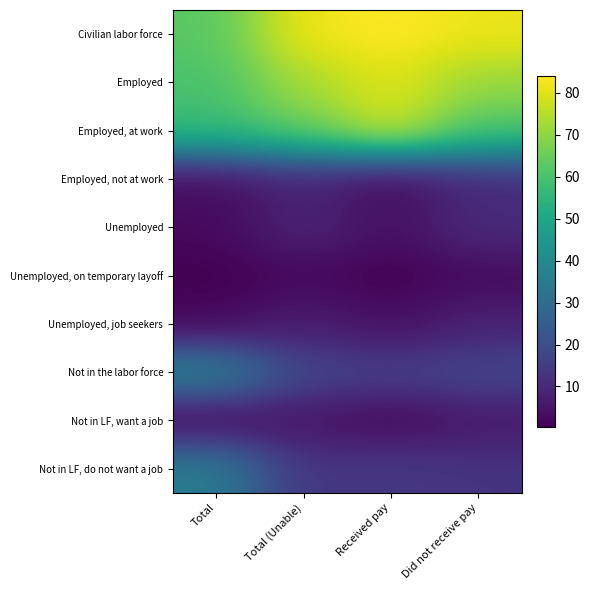

Reading left to right, list all the values displayed in this chart.

Civilian labor force: Total=62.4	Total (Unable)=82.2	Received pay=84.1	Did not receive pay=81.7
Employed: Total=60.1	Total (Unable)=73.1	Received pay=80.3	Did not receive pay=71.1
Employed, at work: Total=56.9	Total (Unable)=64.5	Received pay=78.1	Did not receive pay=60.8
Employed, not at work: Total=3.2	Total (Unable)=8.6	Received pay=2.2	Did not receive pay=10.3
Unemployed: Total=2.4	Total (Unable)=9.1	Received pay=3.8	Did not receive pay=10.6
Unemployed, on temporary layoff: Total=0.3	Total (Unable)=2.1	Received pay=0.4	Did not receive pay=2.5
Unemployed, job seekers: Total=2.0	Total (Unable)=7.0	Received pay=3.5	Did not receive pay=8.0
Not in the labor force: Total=37.6	Total (Unable)=17.8	Received pay=15.9	Did not receive pay=18.3
Not in LF, want a job: Total=2.1	Total (Unable)=4.7	Received pay=1.7	Did not receive pay=5.5
Not in LF, do not want a job: Total=35.4	Total (Unable)=13.1	Received pay=14.2	Did not receive pay=12.8